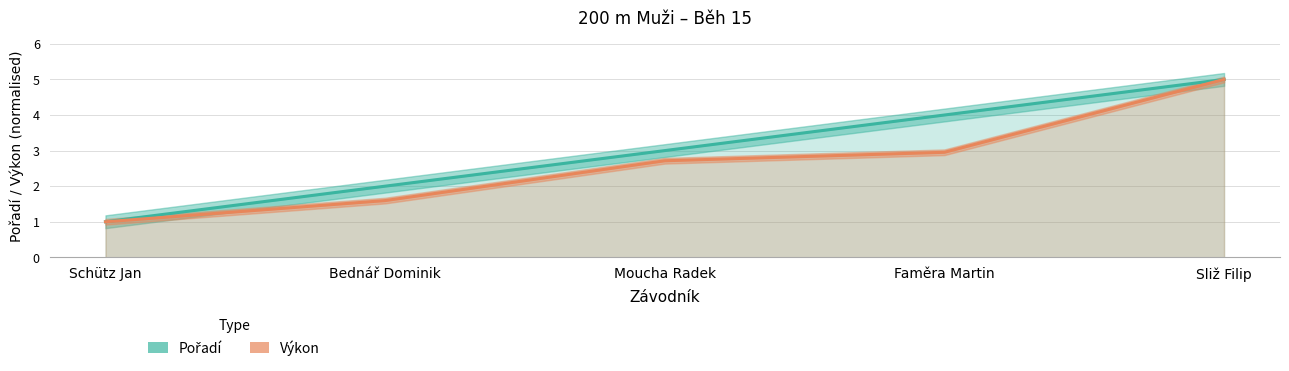

What position from the right is Sliž Filip?

1